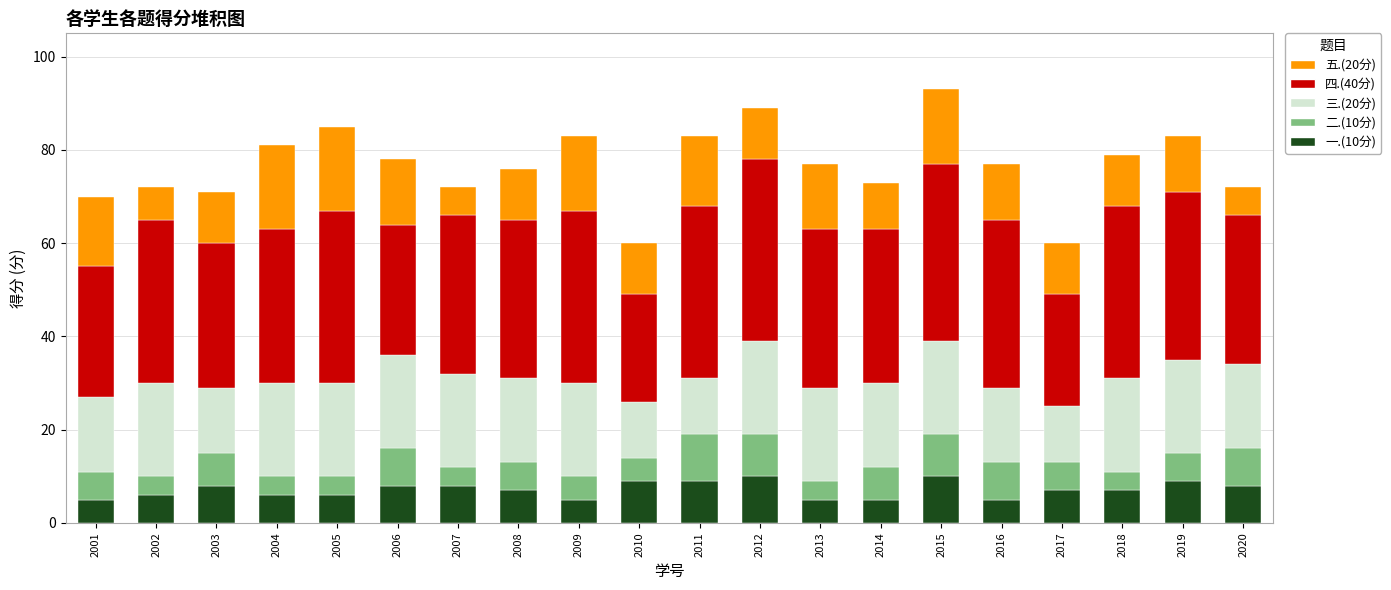

What is the total value across all series at 2020?

72